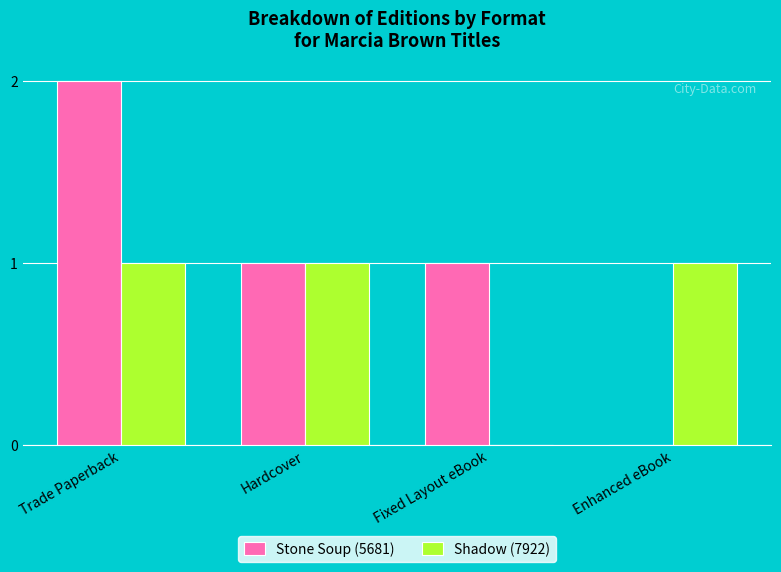

True or false: Stone Soup (5681) has a value of 0 at Enhanced eBook.

True